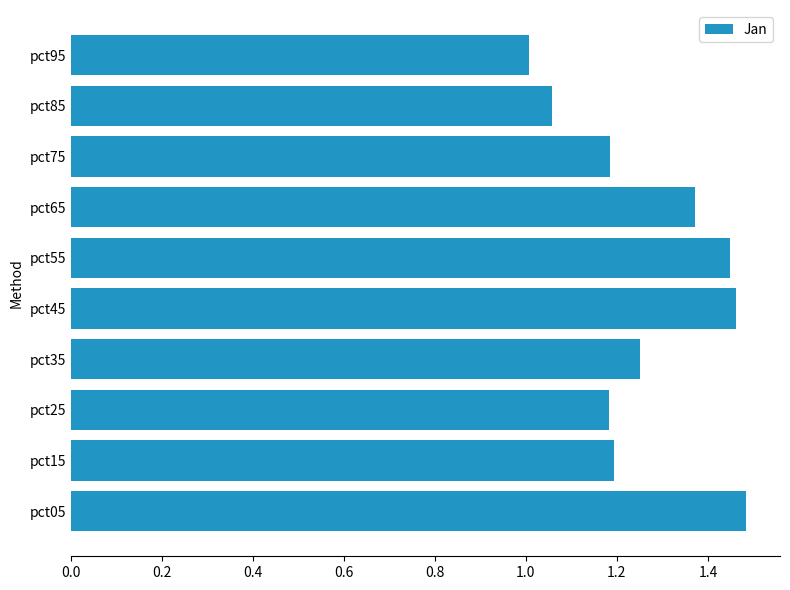

What is the change in value from pct05 to pct15?

-0.3